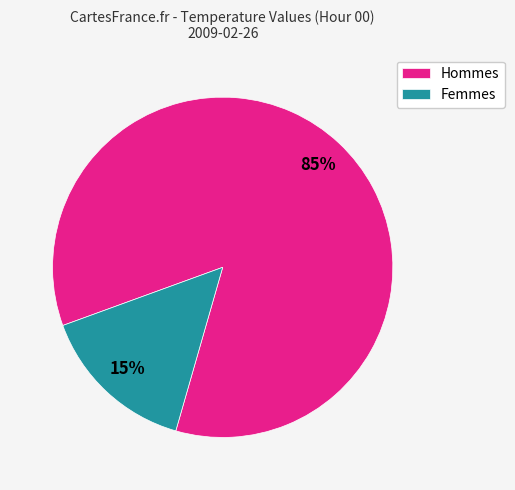

Is there a majority slice in this chart?

Yes